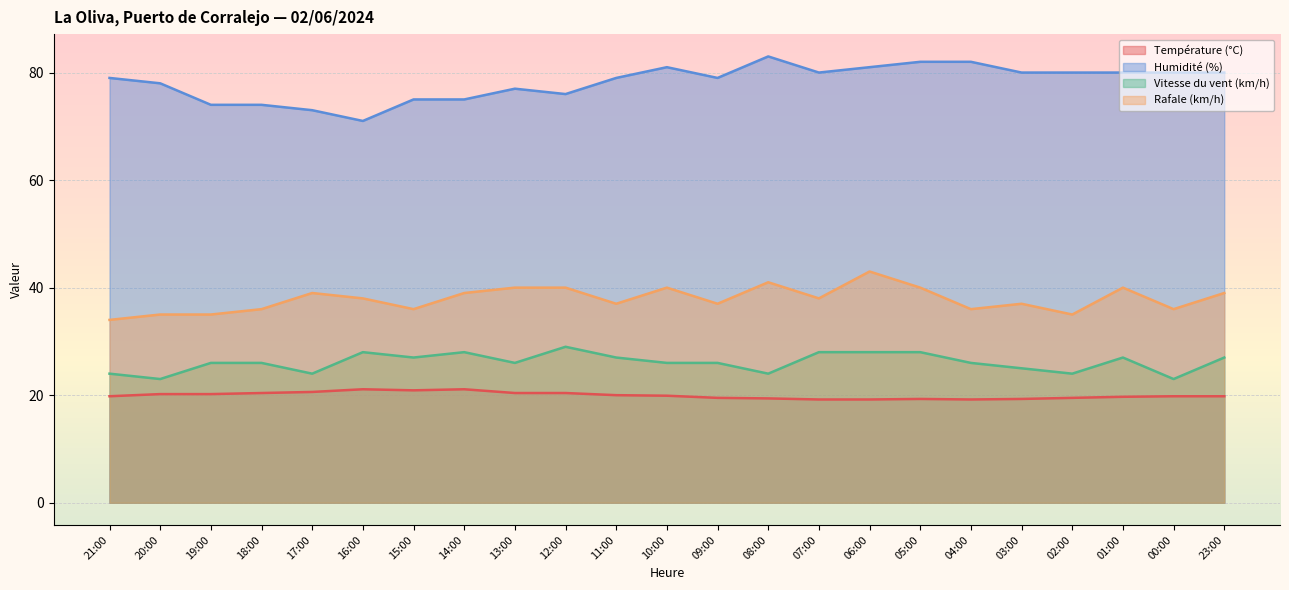

What is the difference between the maximum and minimum values in the Température (°C) series?

1.9